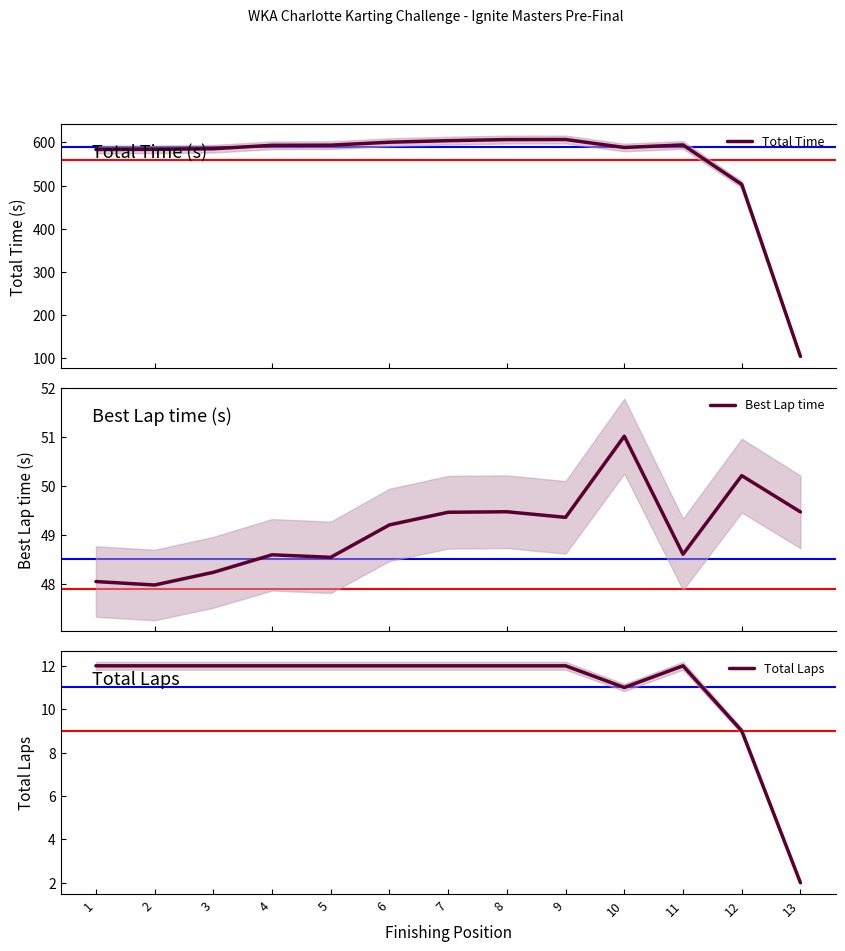

The Total Laps series shows 12.0 at 9. True or false?

True